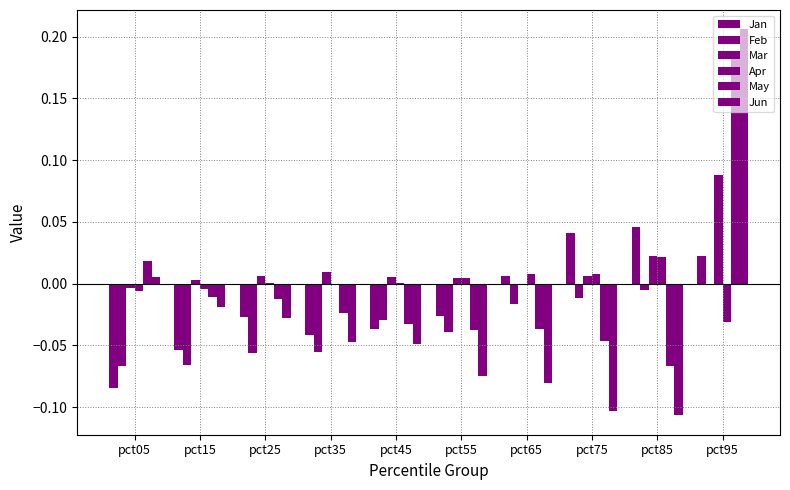

At which label does May reach its minimum?

pct85